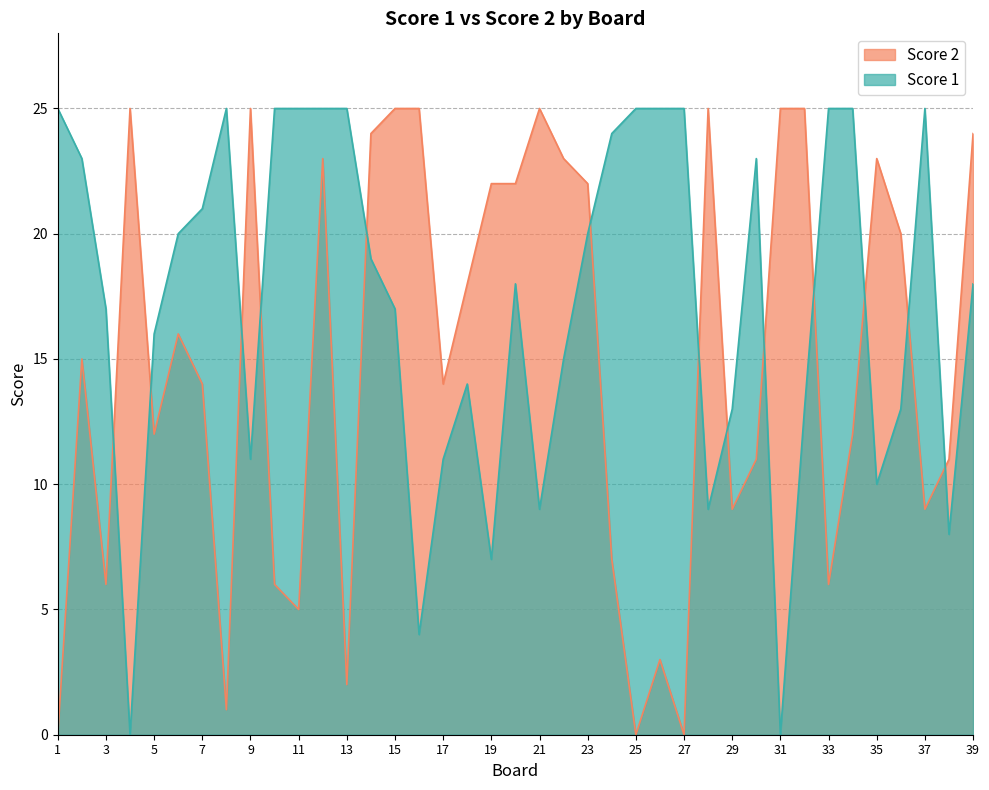

How many values in the Score 1 series exceed 18?

19